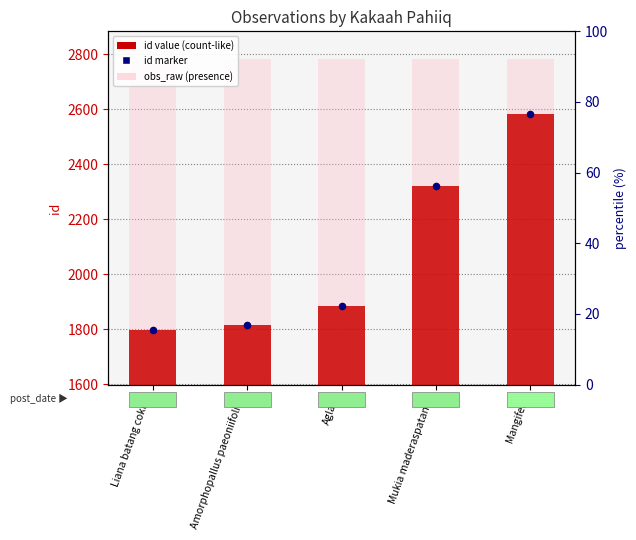

Which series has the largest total across all categories?

obs_raw presence